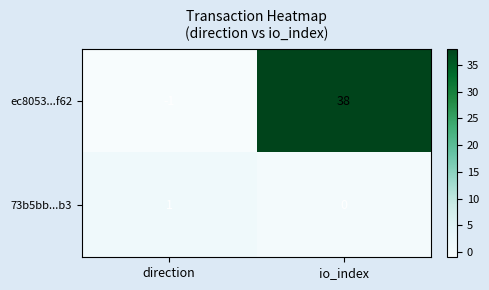

Which series has the widest spread of values?

ec8053...f62